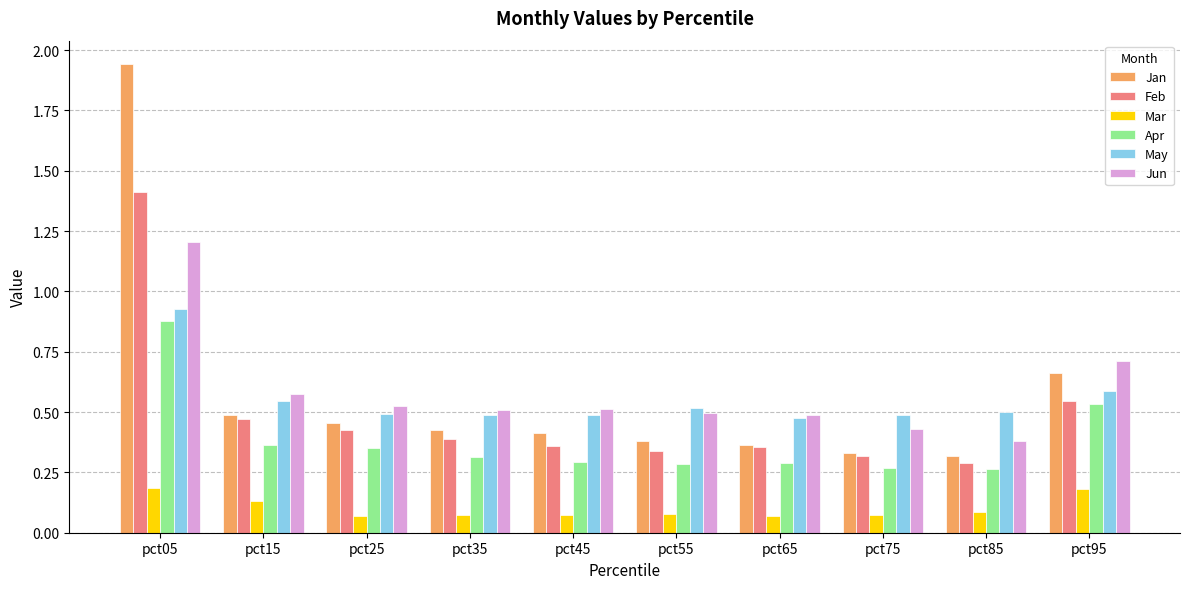

Count the Jun values in the range 0 to 1.

9